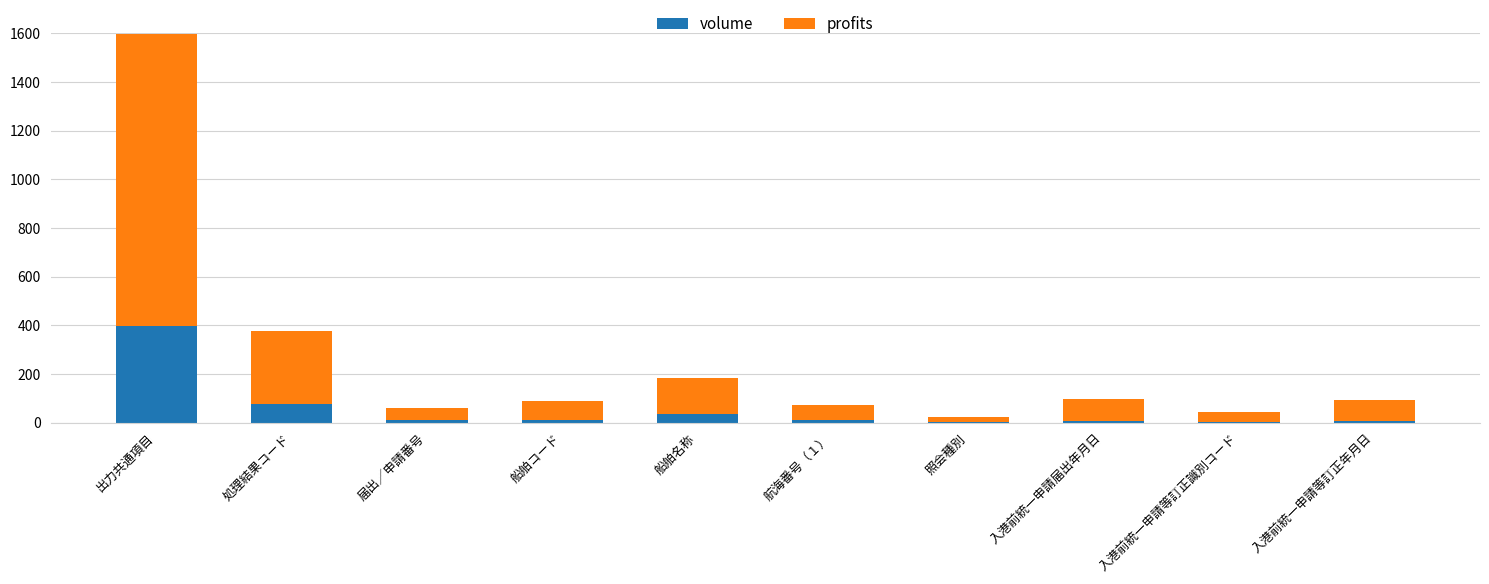

What is the sum of all volume values?

559